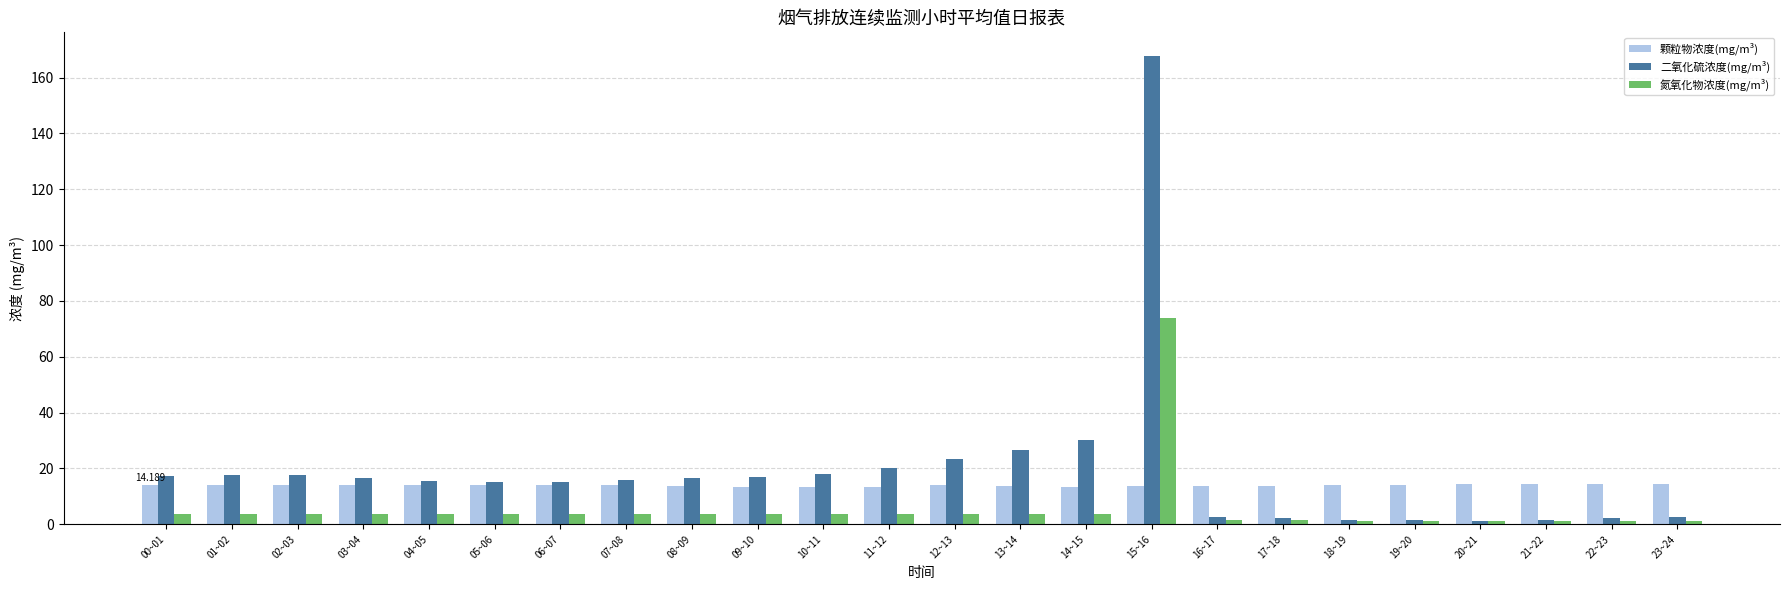

How many series are shown in this chart?

3